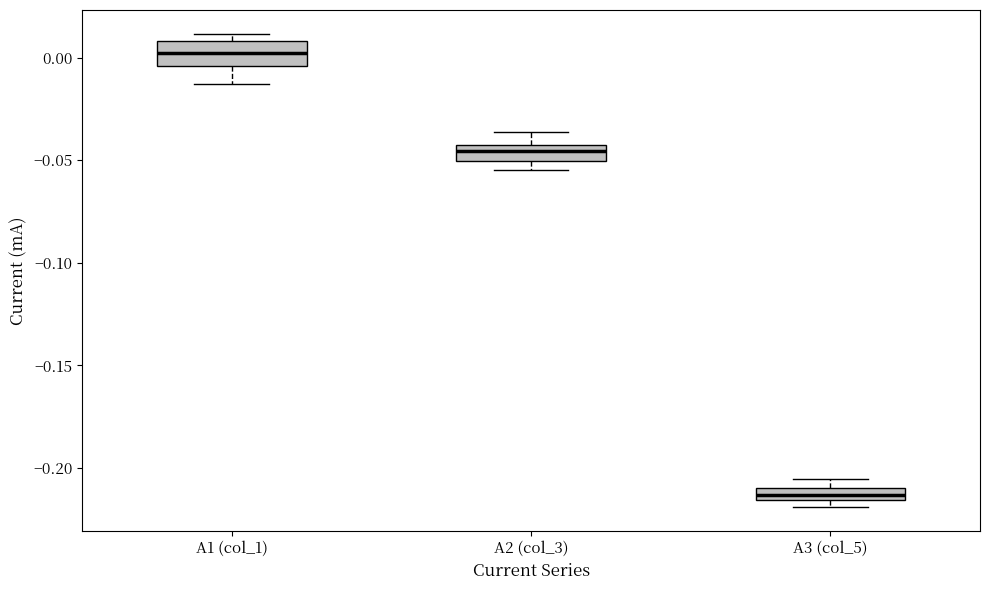

Where does the upper whisker of the box for A2 (col_3) end on the y-axis? The values are not printed on the chart, so give them approximately, as read against the axis.

-0.035